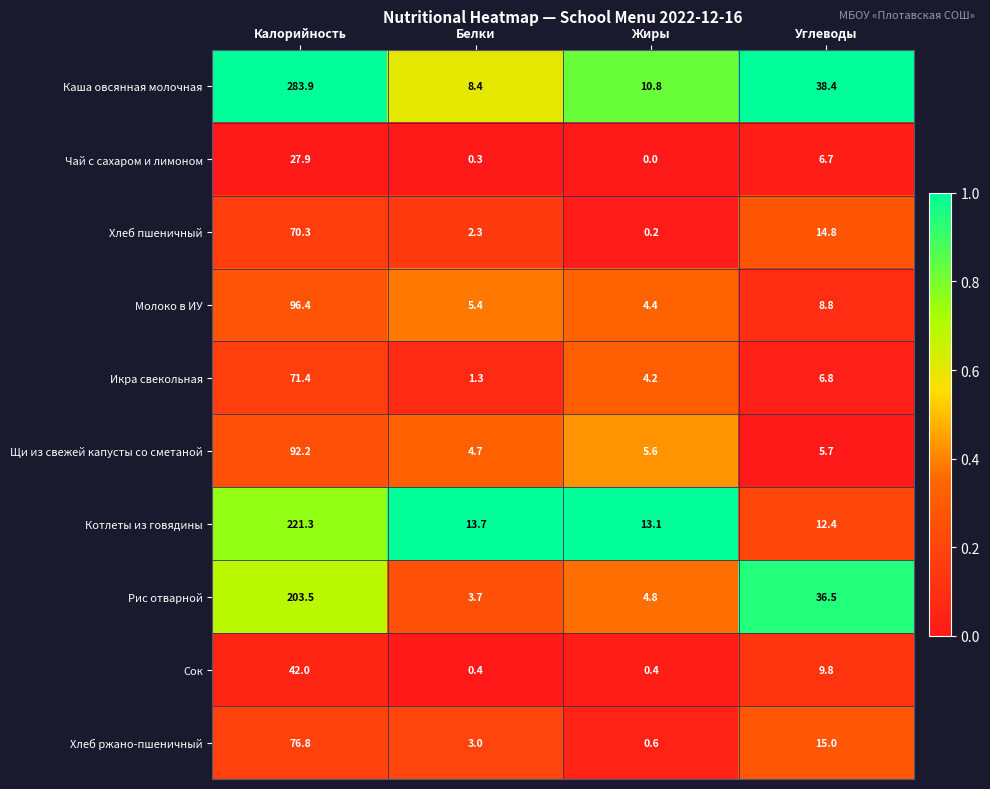

Which category has the highest value in the Котлеты из говядины series?

Калорийность